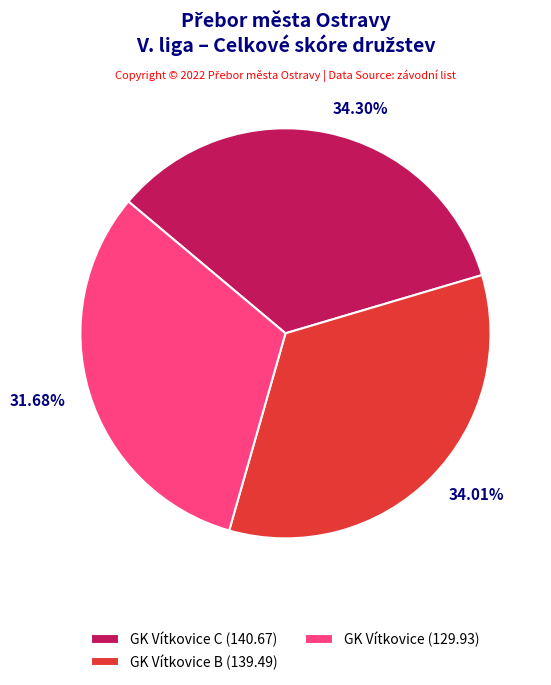

What is the ratio of the value at GK Vítkovice C (140.67) to the value at GK Vítkovice B (139.49)?

1.0